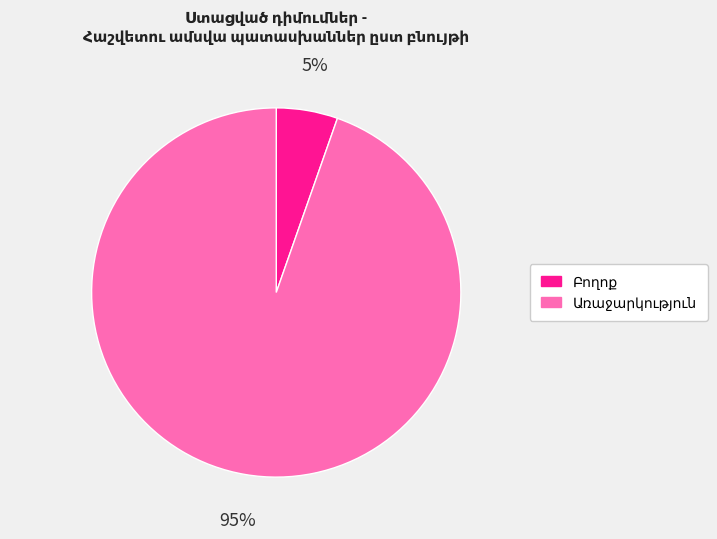

Is there any slice that represents more than half of the pie?

Yes